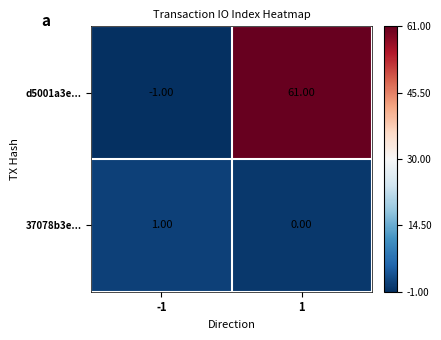

At which category is the sum across all series the highest?

1